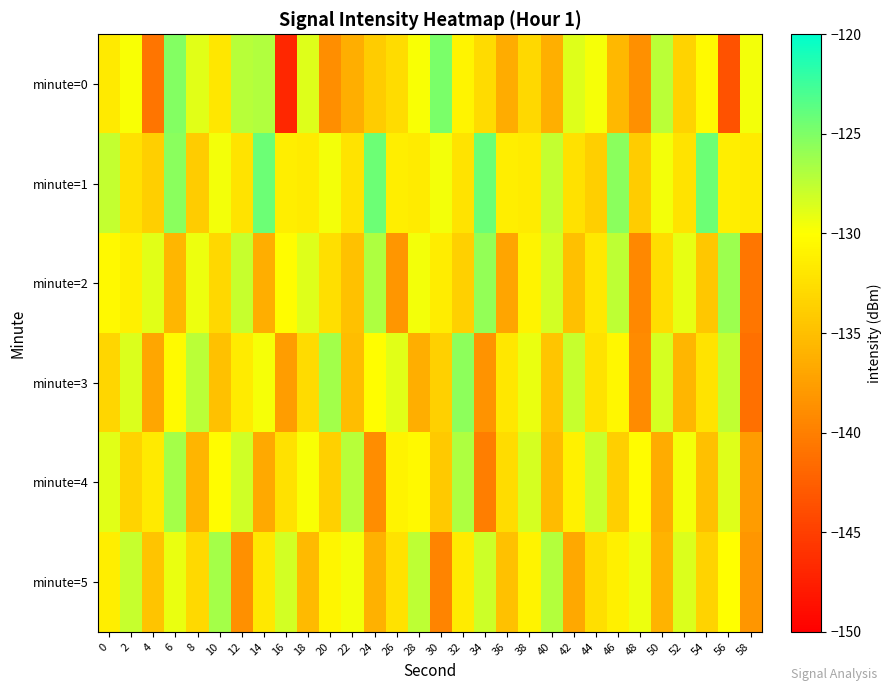

Rank the series by their maximum value, from highest to lowest.

minute=1, minute=0, minute=3, minute=2, minute=4, minute=5